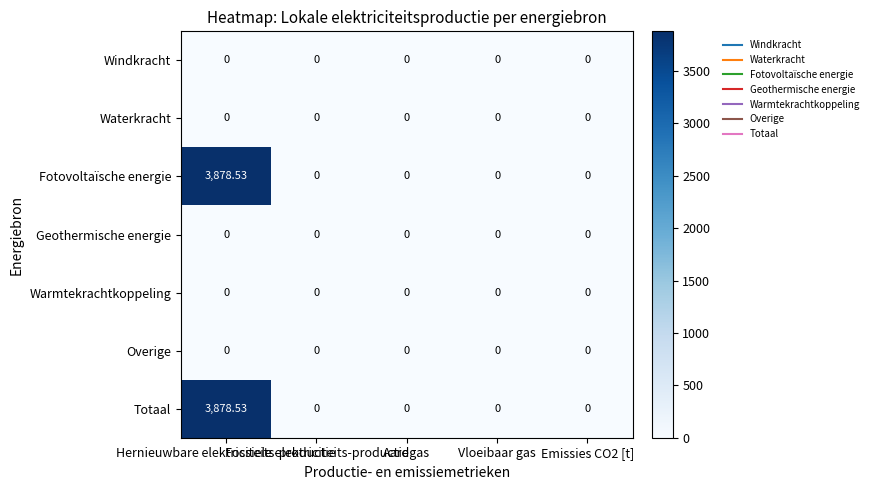

Which category has the lowest value across all series?

Hernieuwbare elektriciteits-productie